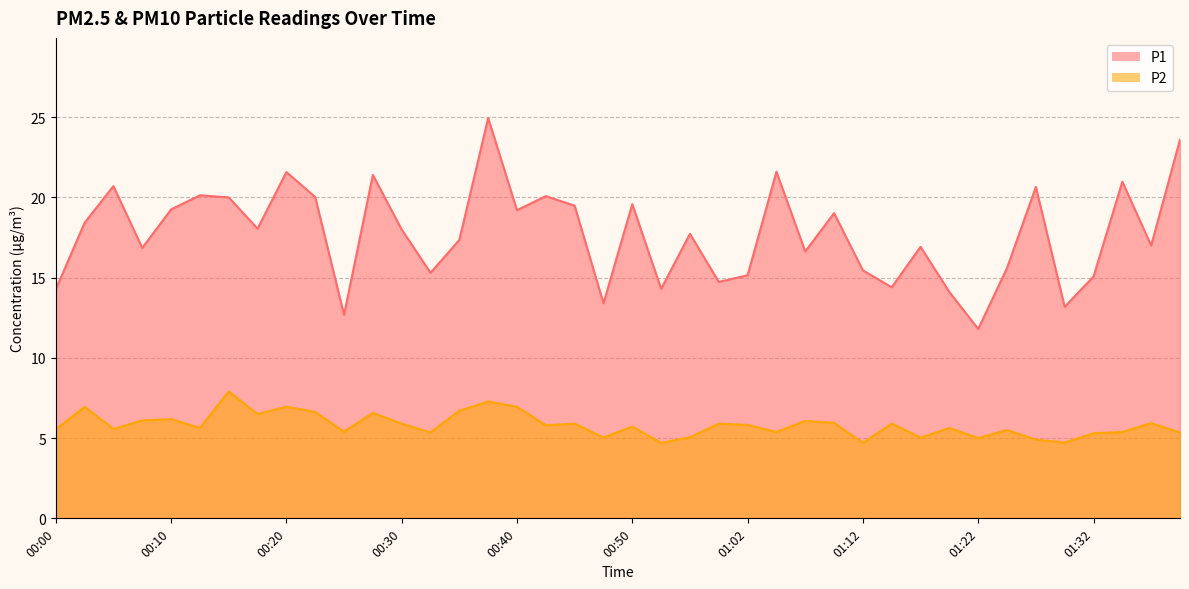

What is the average value of the P1 series?

17.7